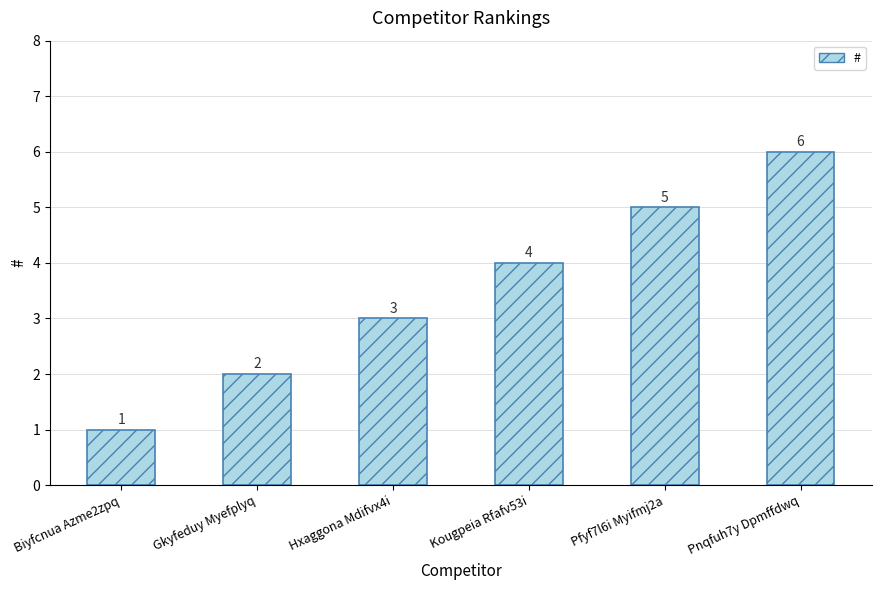

Is it true that the value at Pnqfuh7y Dpmffdwq is 6?

True